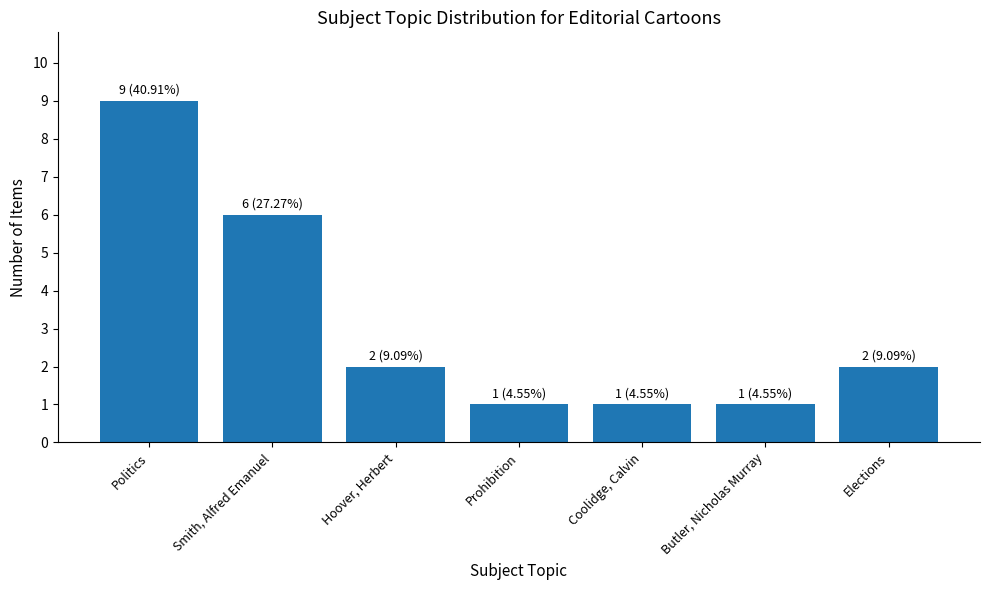

What is the difference between the second highest and second lowest values?

5